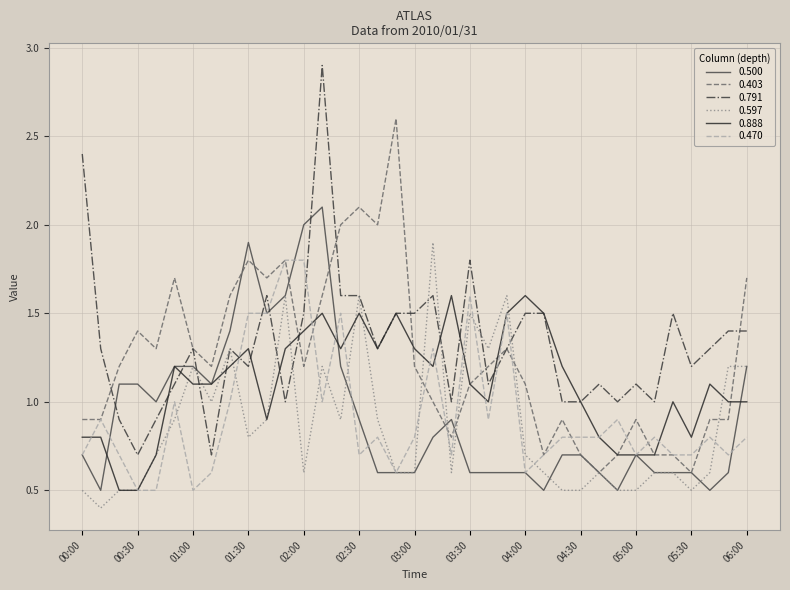

What is the smallest value displayed?

0.4